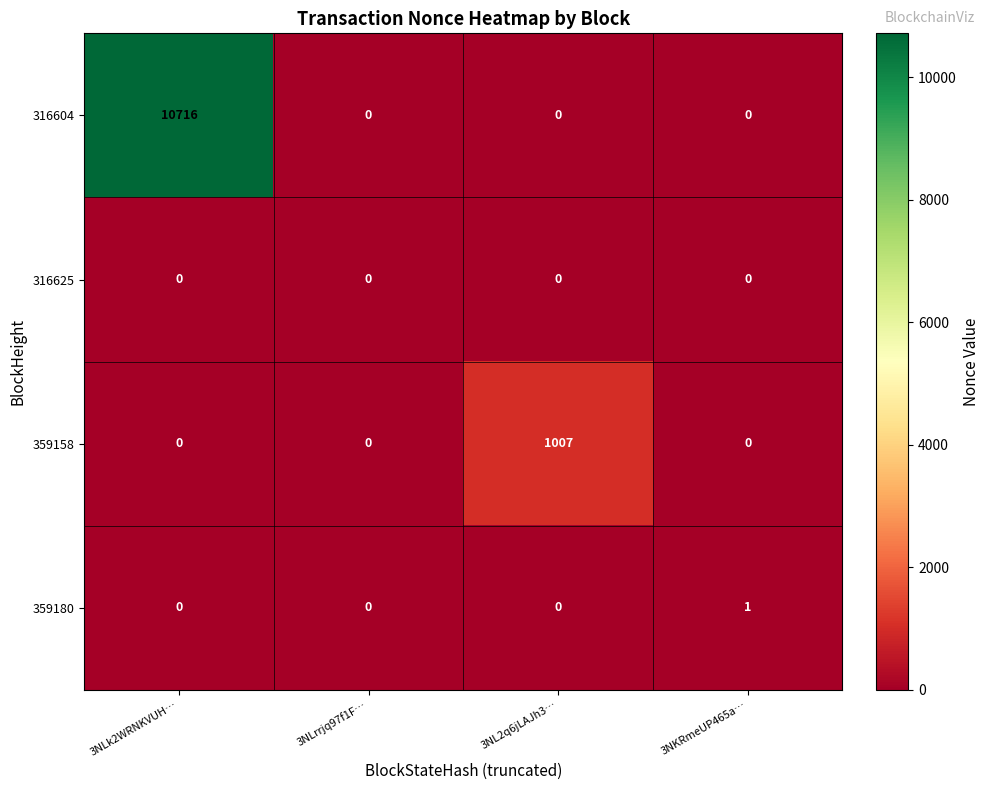

How many data points does each series have?

4